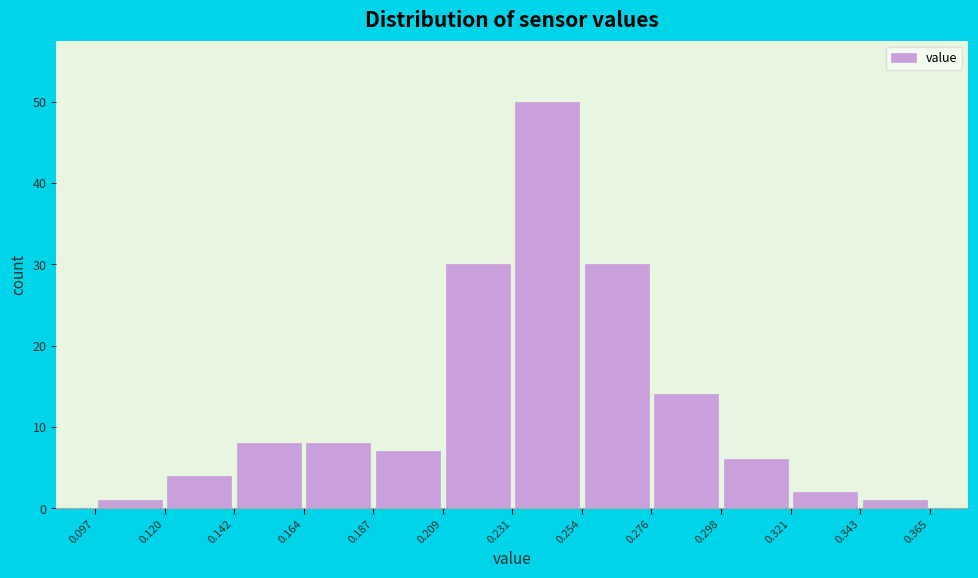

Reading left to right, transcribe this chart: for each bar, give the range it covers on the x-axis and its height. The values are not printed on the chart, so give them approximately, as read against the axis.

0.097 to 0.120: 1
0.120 to 0.142: 4
0.142 to 0.164: 8
0.164 to 0.187: 8
0.187 to 0.209: 7
0.209 to 0.231: 30
0.231 to 0.254: 50
0.254 to 0.276: 30
0.276 to 0.298: 14
0.298 to 0.321: 6
0.321 to 0.343: 2
0.343 to 0.365: 1